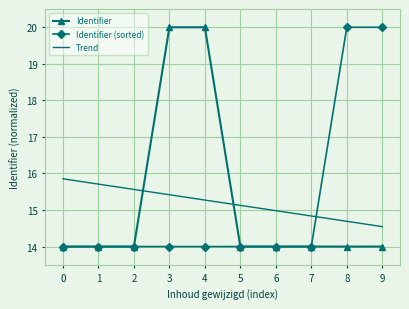

Is the value of Trend at 2 greater than the value of Identifier at 5?

Yes